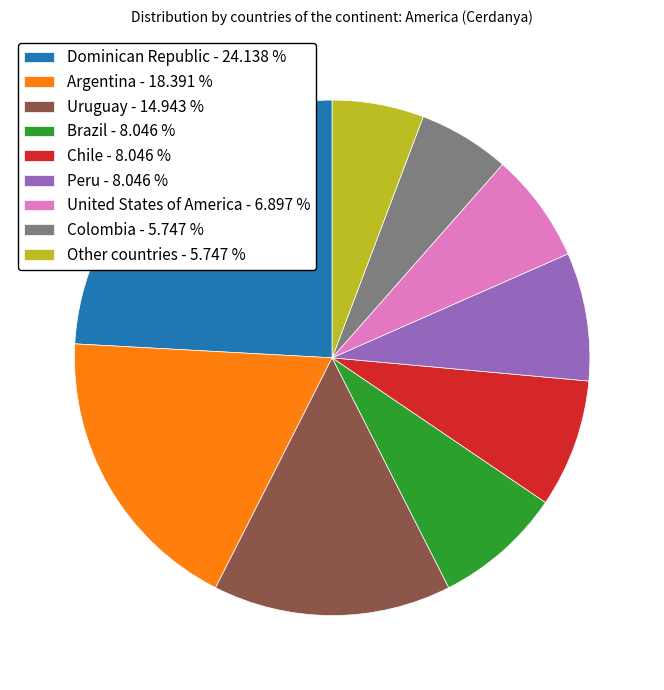

True or false: Peru accounts for 8% of the total.

True